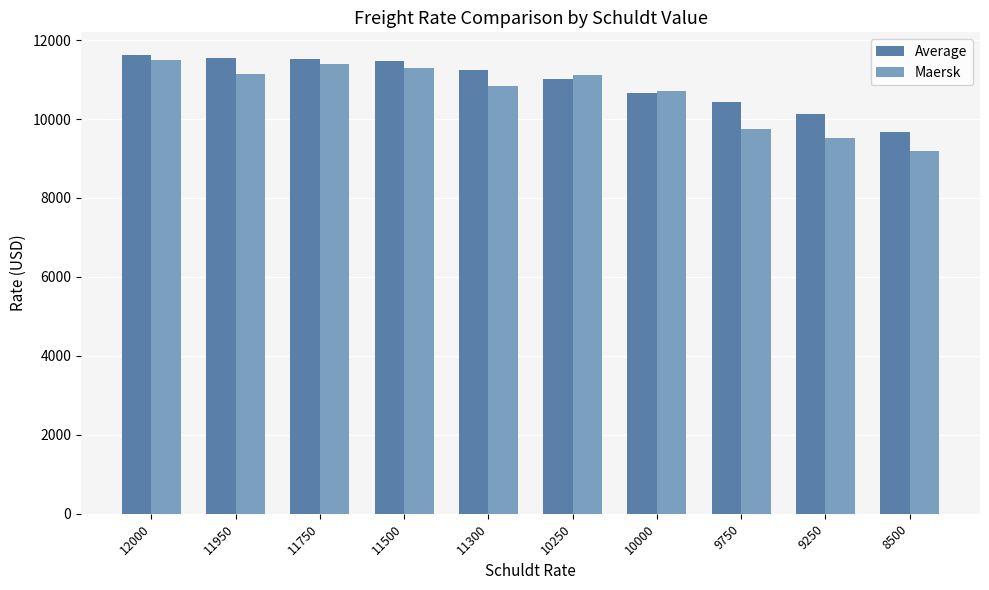

Is the value of Average at 10250 greater than the value of Maersk at 11750?

No